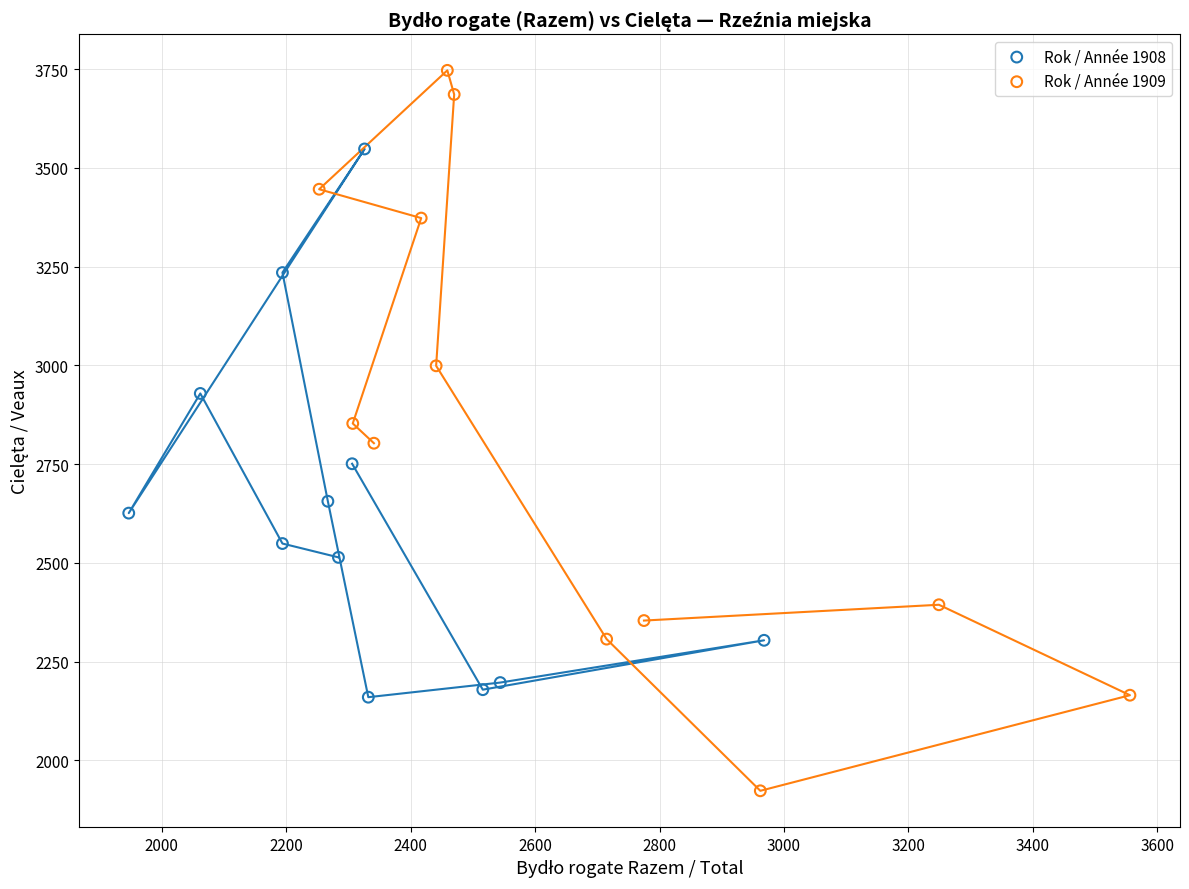

Which series has the largest Y range (max minus min)?

Rok / Année 1909